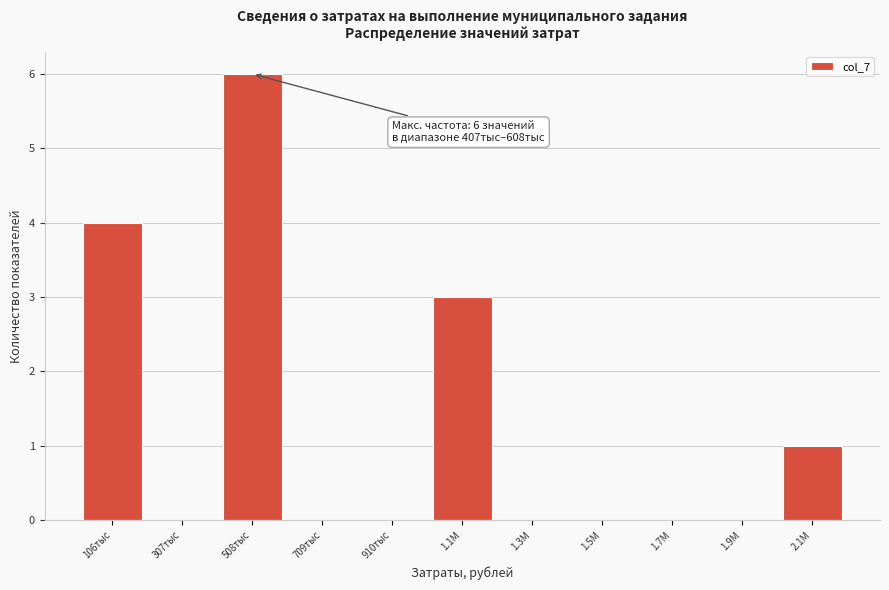

Reading left to right, transcribe all the data shown in this chart.

106тыс=4	307тыс=0	508тыс=6	709тыс=0	910тыс=0	1.1М=3	1.3М=0	1.5М=0	1.7М=0	1.9М=0	2.1М=1